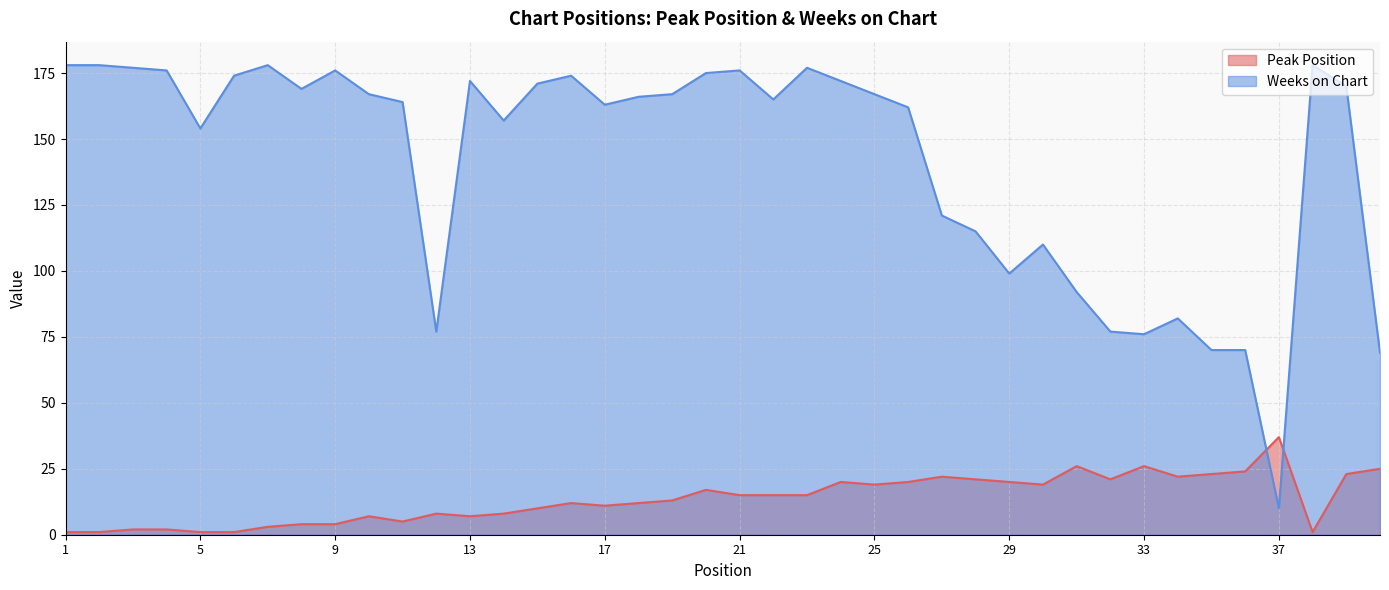

The Weeks on Chart series shows 167 at 19. True or false?

True